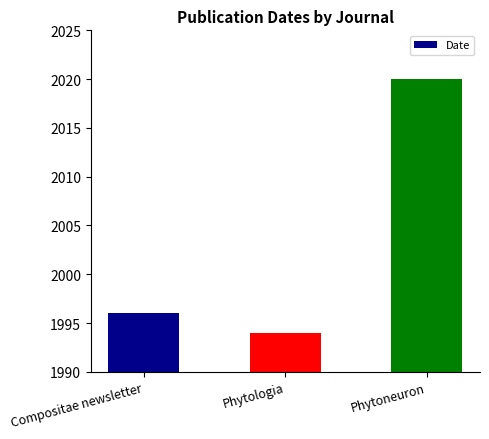

Reading left to right, extract all data points from this chart.

1996	1994	2020